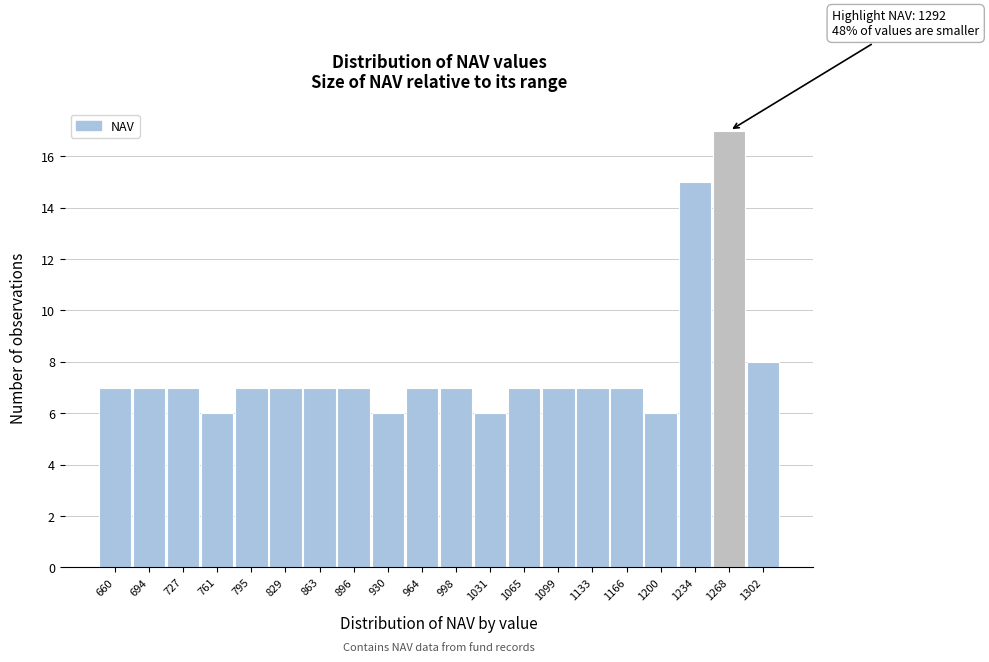

Reading left to right, extract all data points from this chart.

660=7	694=7	727=7	761=6	795=7	829=7	863=7	896=7	930=6	964=7	998=7	1031=6	1065=7	1099=7	1133=7	1166=7	1200=6	1234=15	1268=17	1302=8